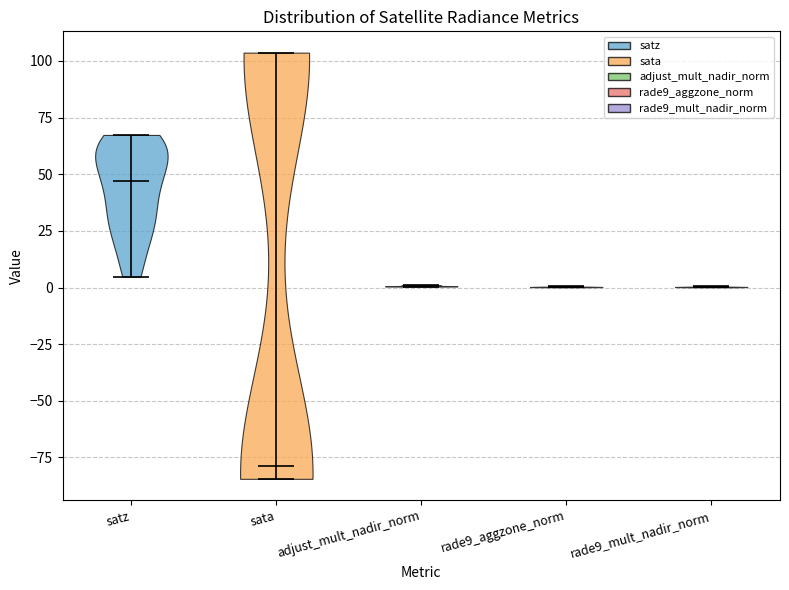

Which violin has the highest median line?

satz